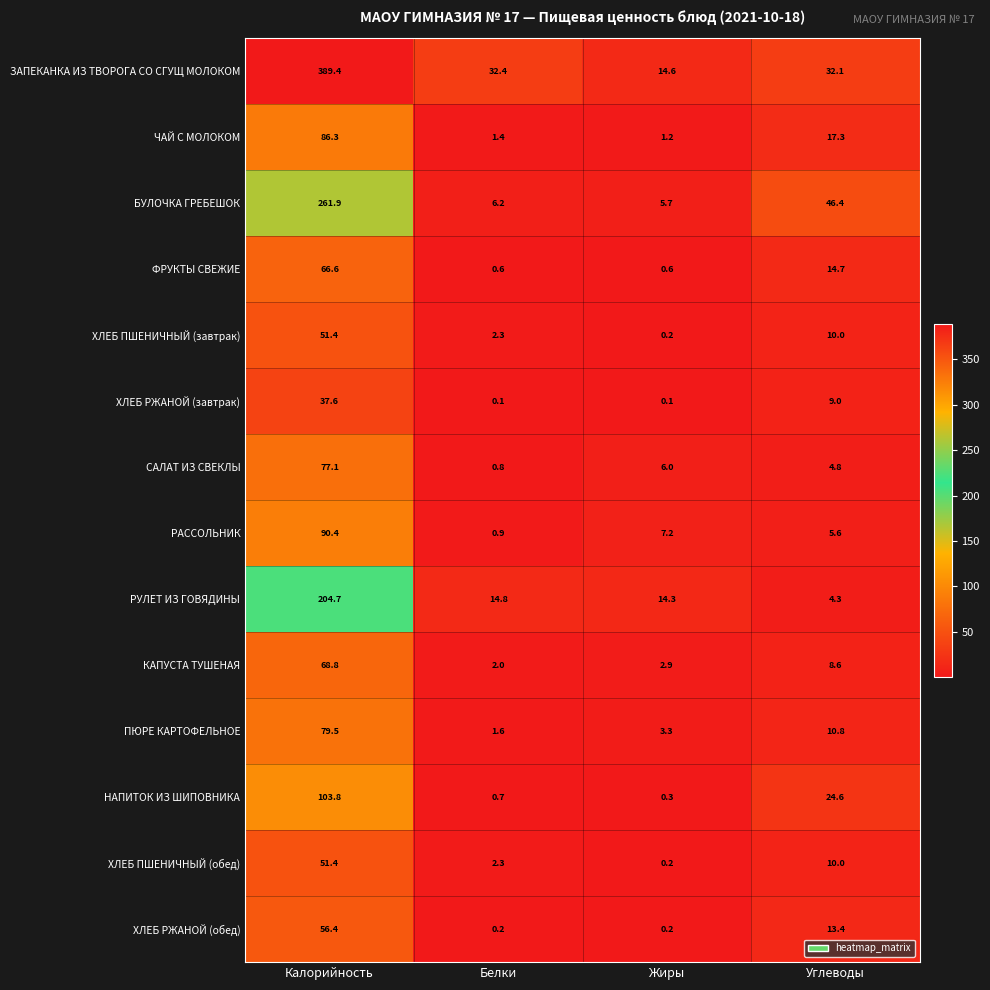

What is the minimum value for НАПИТОК ИЗ ШИПОВНИКА?

0.3